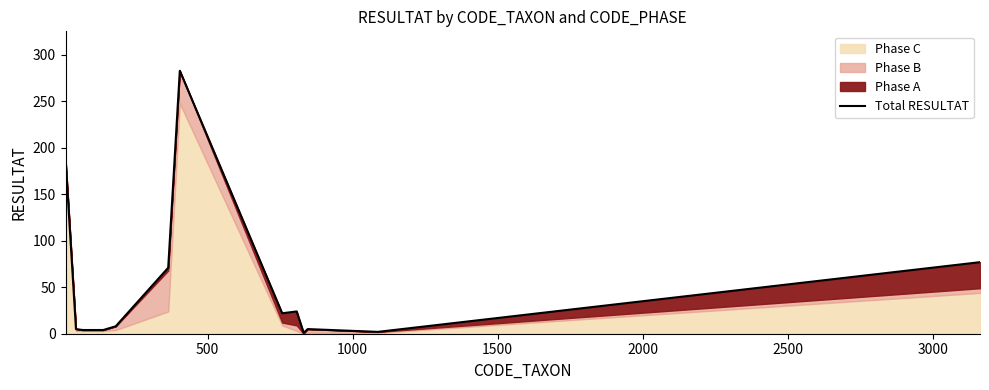

What is the maximum value shown in the chart?

283